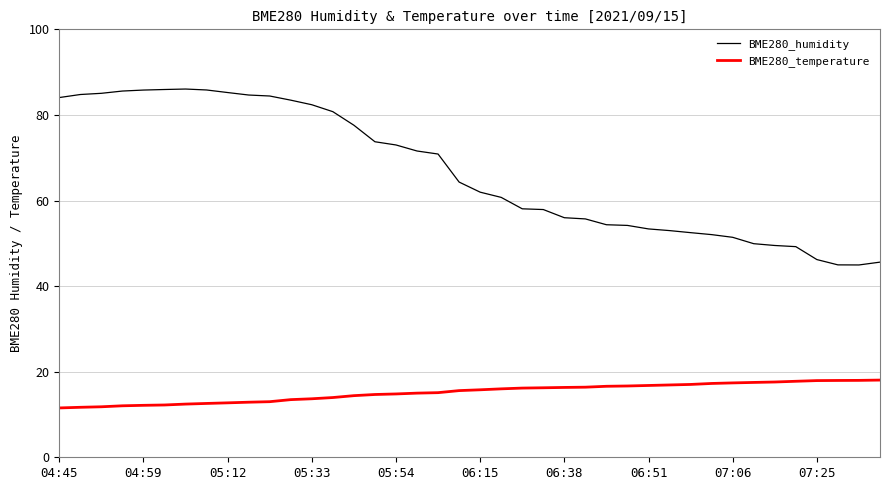

True or false: BME280_humidity and BME280_temperature intersect in this chart.

False